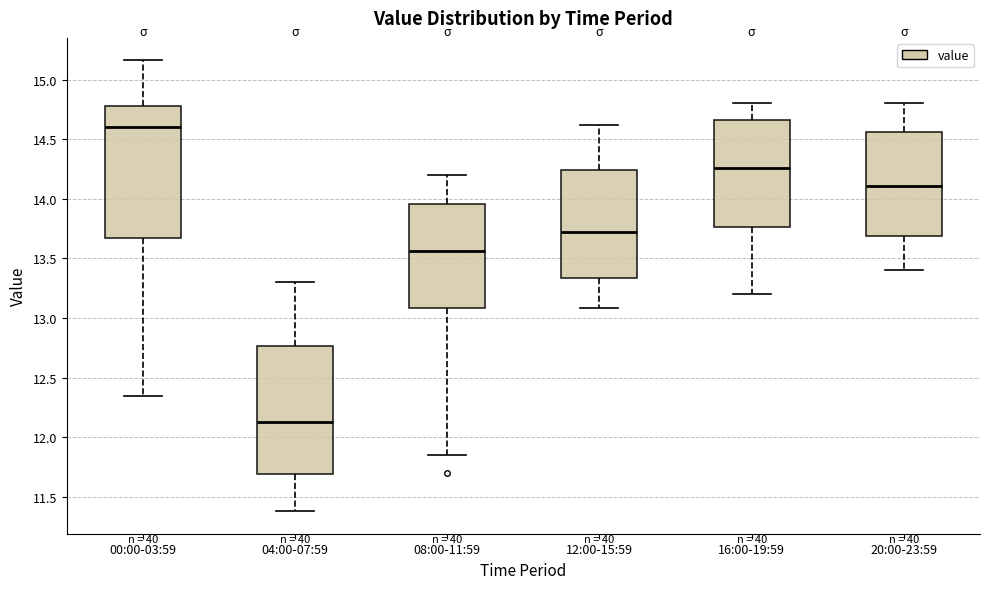

Reading left to right, read every box against the y-axis: the position of its median line, the range the box covers, and the ends of its whiskers. The values are not printed on the chart, so give them approximately, as read against the axis.

00:00-03:59: median 14.60, box 13.65 to 14.80, whiskers 12.35 to 15.15
04:00-07:59: median 12.15, box 11.70 to 12.75, whiskers 11.40 to 13.30
08:00-11:59: median 13.55, box 13.10 to 13.95, whiskers 11.85 to 14.20
12:00-15:59: median 13.75, box 13.35 to 14.25, whiskers 13.10 to 14.60
16:00-19:59: median 14.25, box 13.75 to 14.65, whiskers 13.20 to 14.80
20:00-23:59: median 14.10, box 13.70 to 14.55, whiskers 13.40 to 14.80